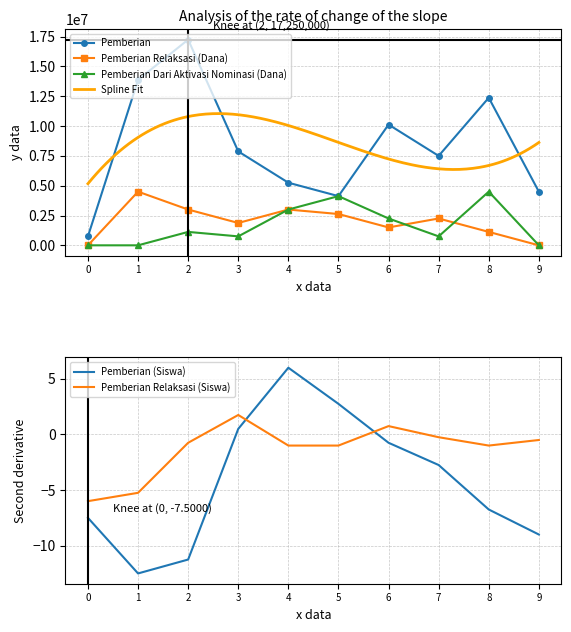

The value of Pemberian Relaksasi (Dana) at 6 is 1500000. True or false?

True